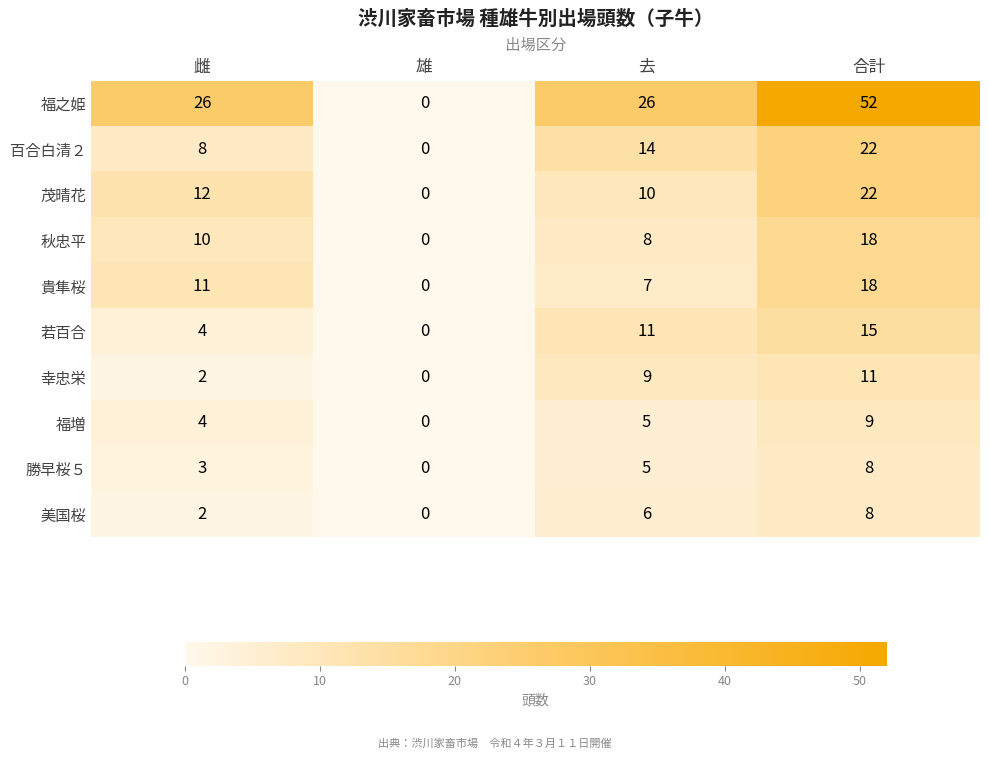

Which category has the lowest value across all series?

雄